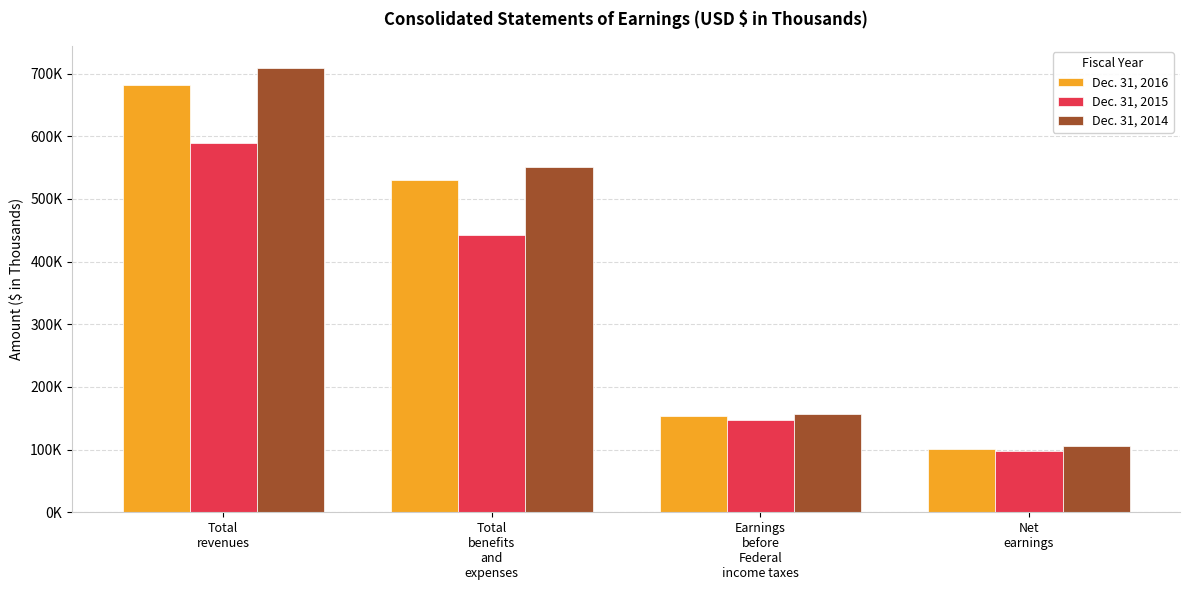

What are all the series names shown in the legend?

Dec. 31, 2016, Dec. 31, 2015, Dec. 31, 2014